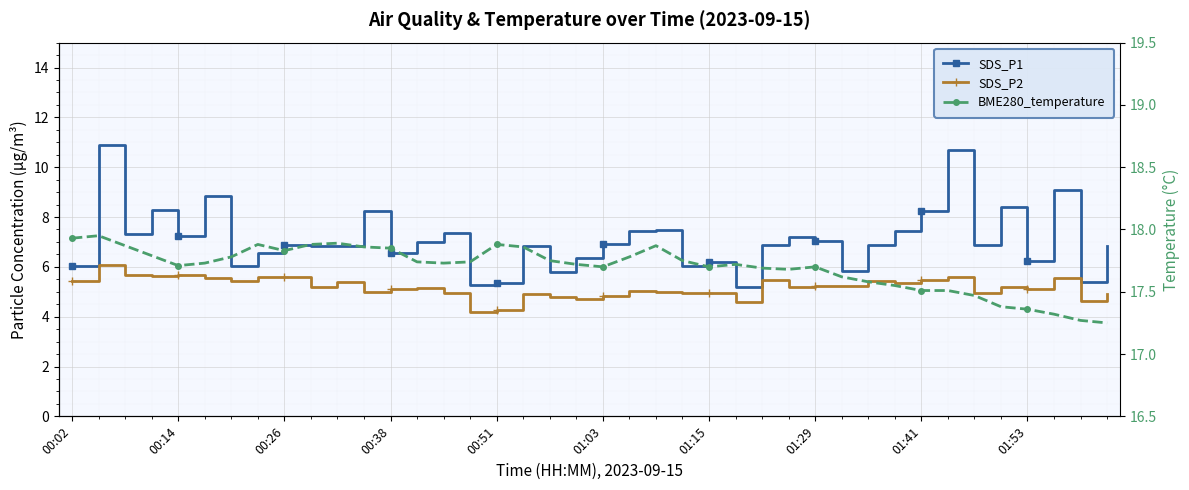

What is the sum of the SDS_P2 values at 18 and 17?

9.7